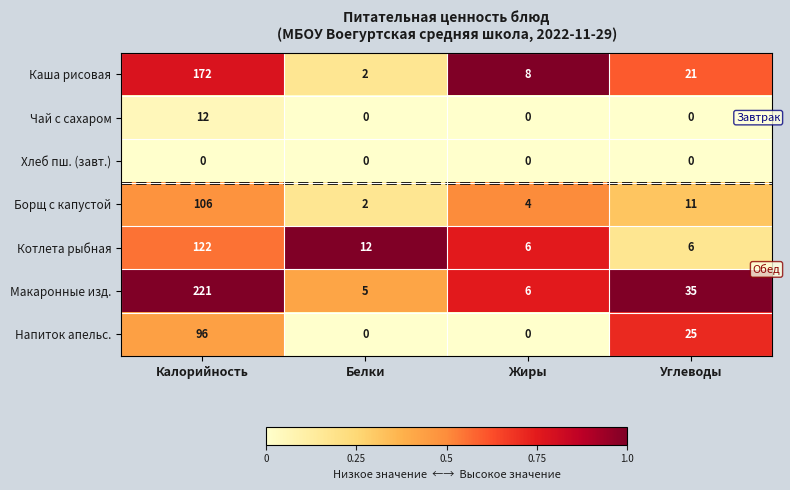

What is the difference between the Каша рисовая values at Калорийность and Белки?

170